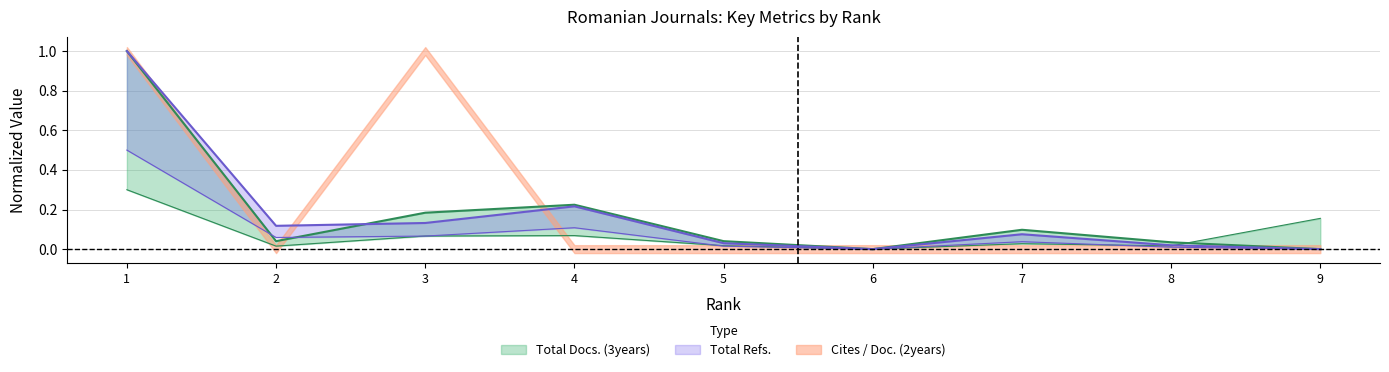

Which label corresponds to the smallest value in the chart?

6